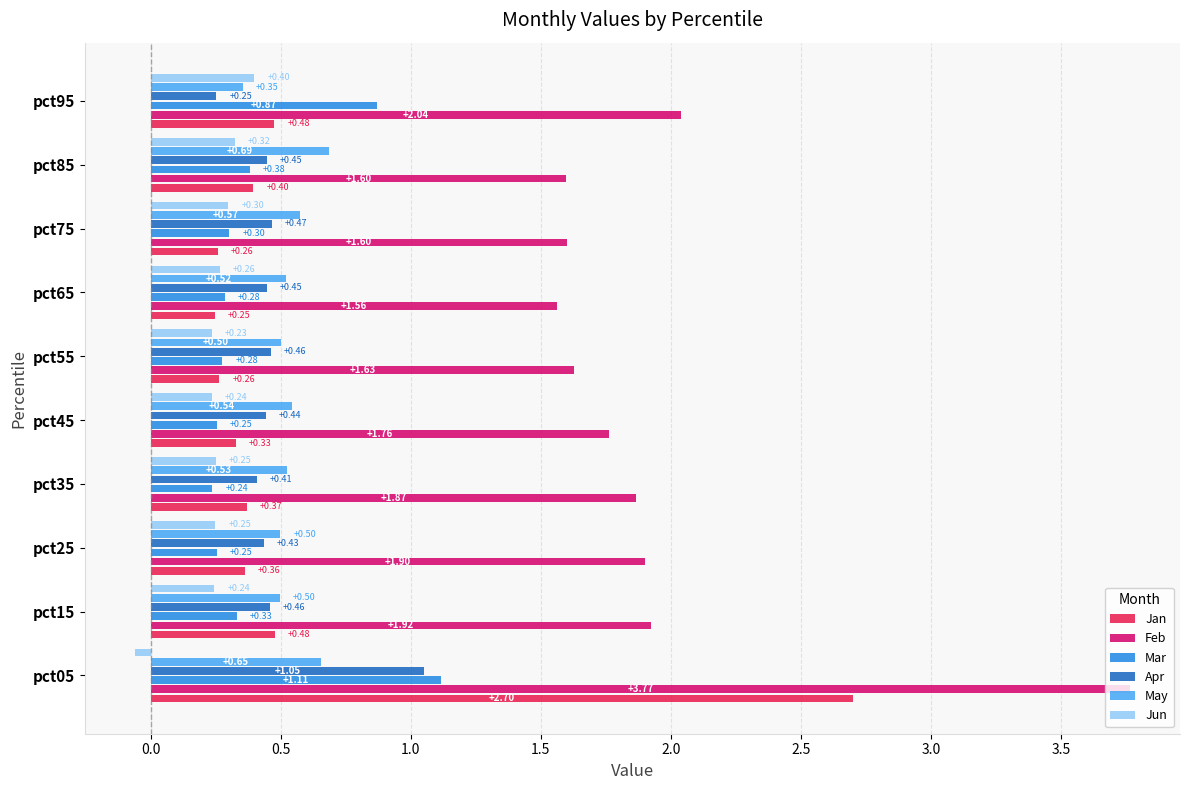

What is the sum of all Apr values?

4.9